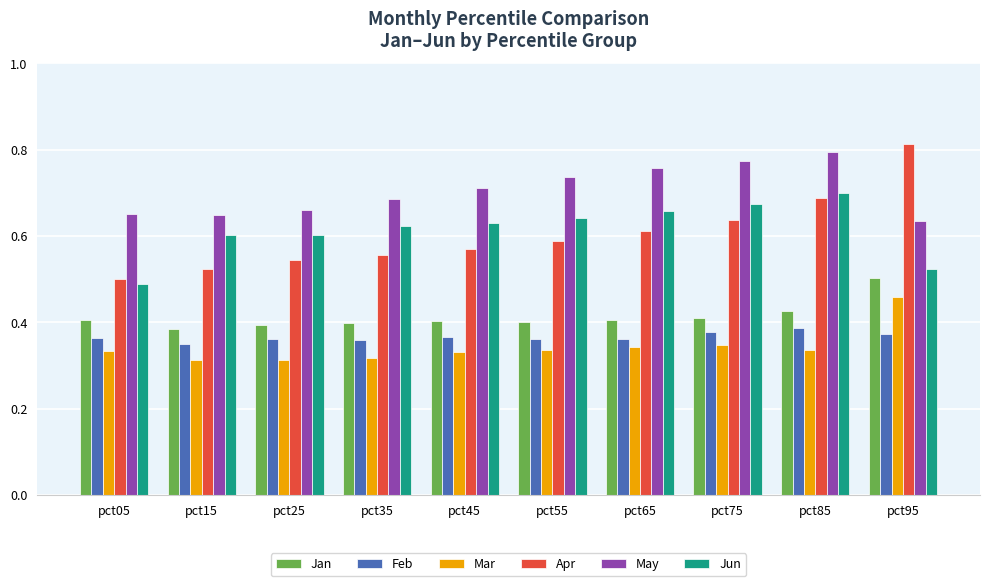

Which series has the widest spread of values?

Apr